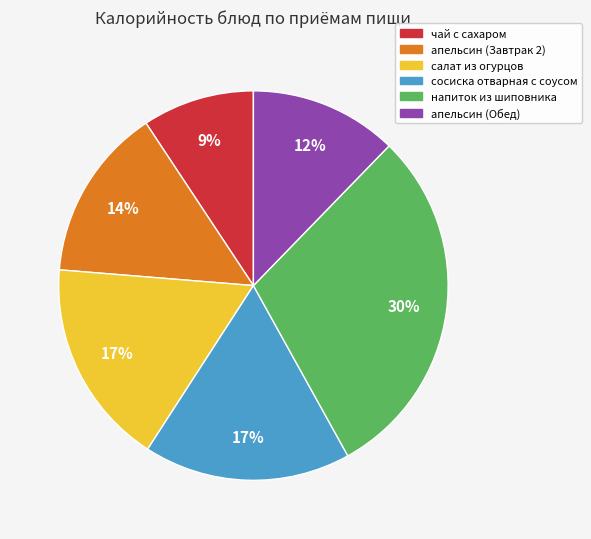

True or false: сосиска отварная с соусом accounts for 25% of the total.

False